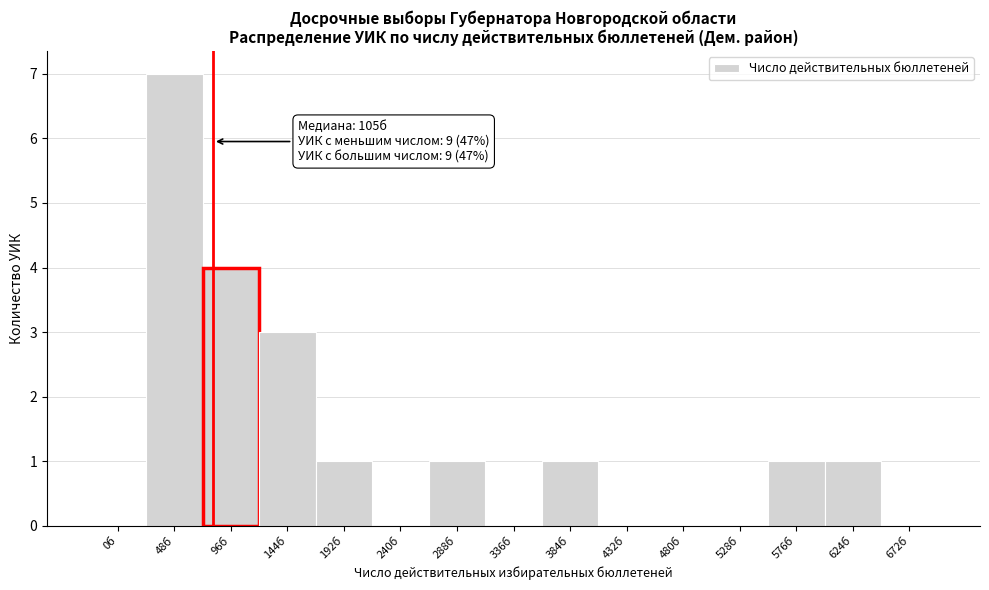

Reading right to left, what are all the values shown in this chart?

672б=0	624б=1	576б=1	528б=0	480б=0	432б=0	384б=1	336б=0	288б=1	240б=0	192б=1	144б=3	96б=4	48б=7	0б=0